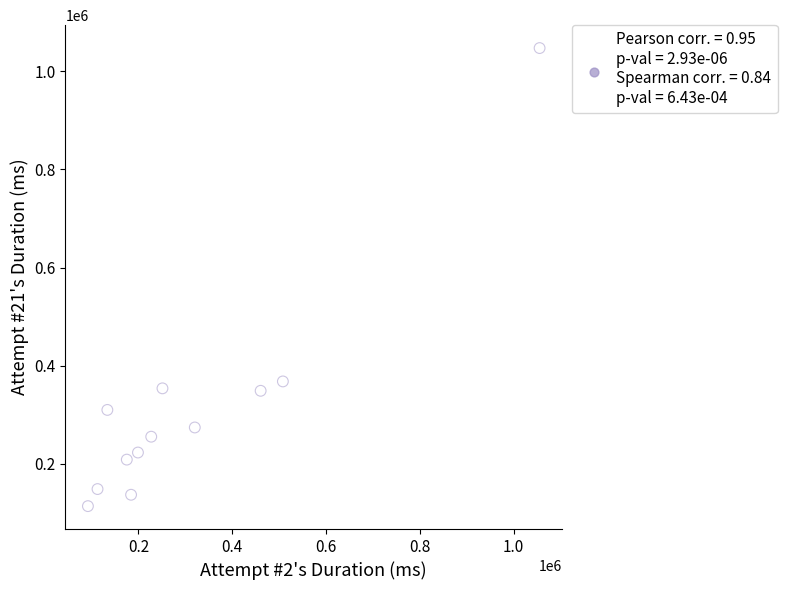

What is the average X value?

310004